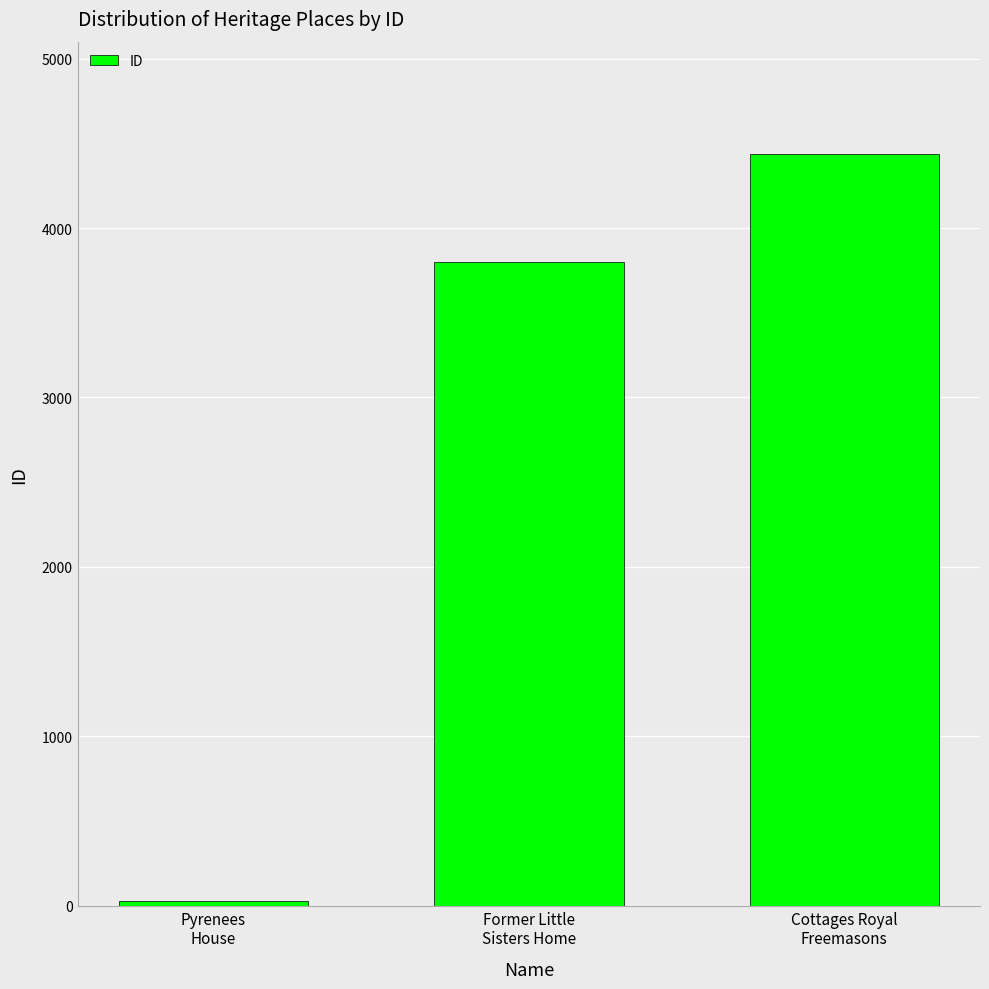

What is the label of the 3rd bar from the right?

Pyrenees
House